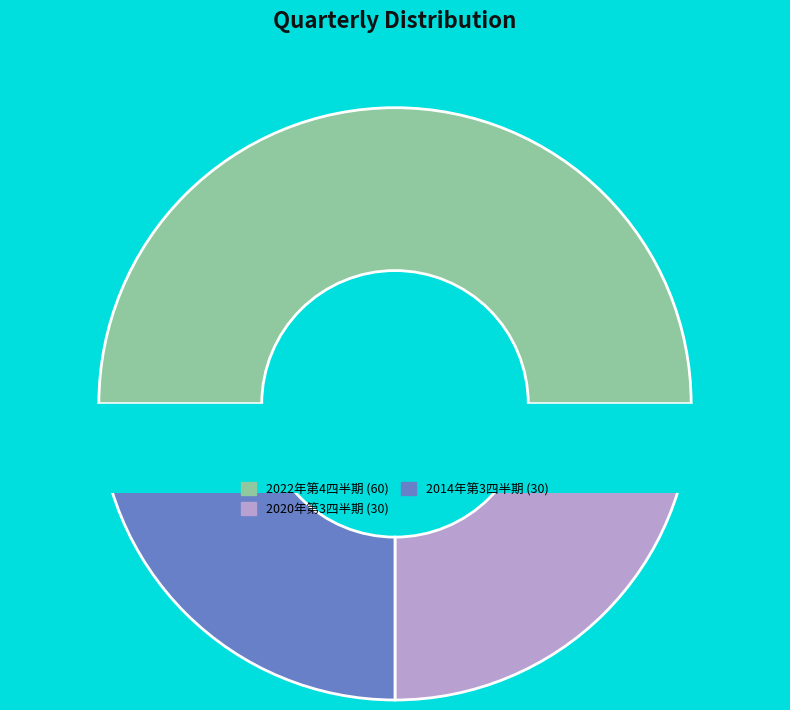

To the nearest percent, what is the difference between the largest and smallest slice percentages?

25%